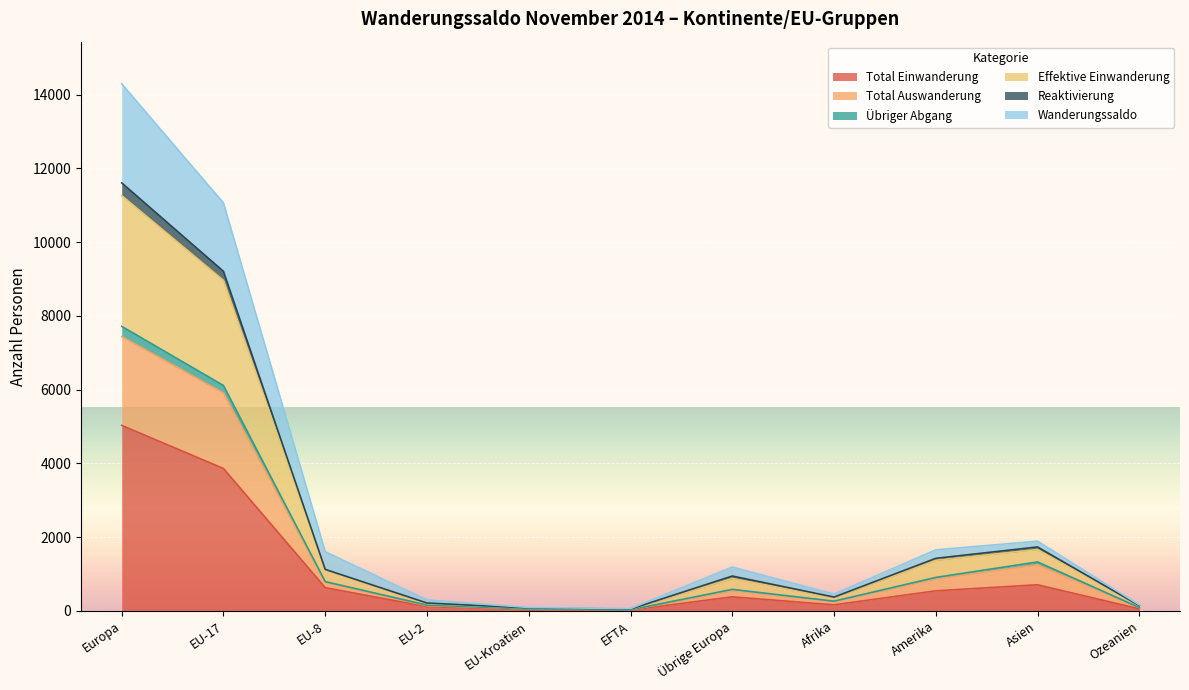

The value of Total Einwanderung at Amerika is 541. True or false?

True